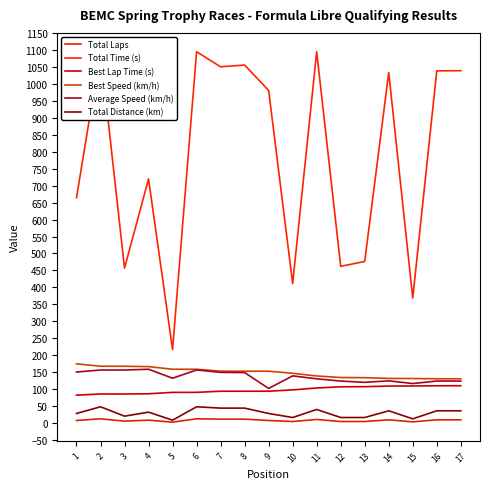

How many data points does each series have?

17